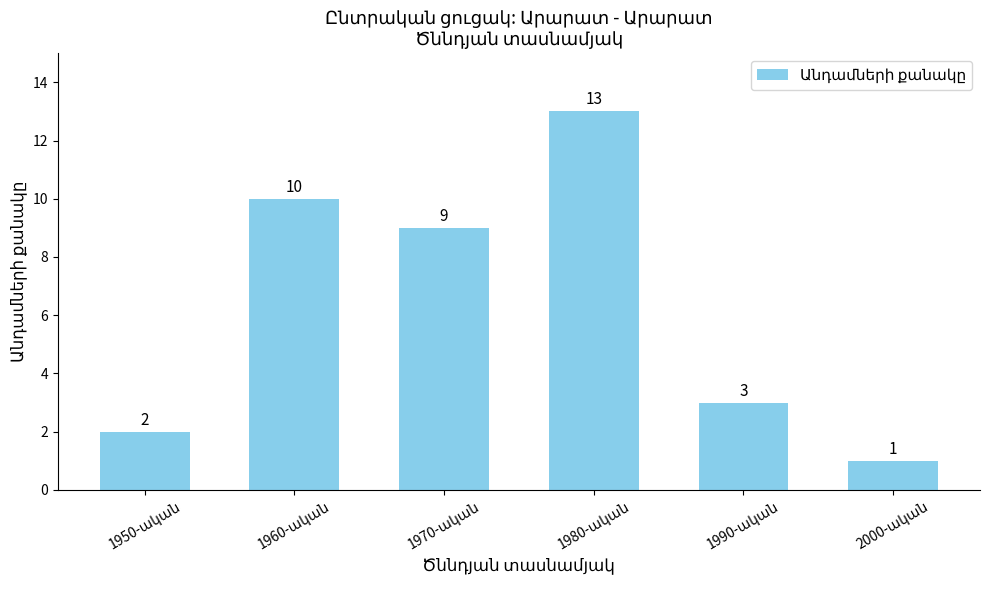

What is the greatest value displayed?

13